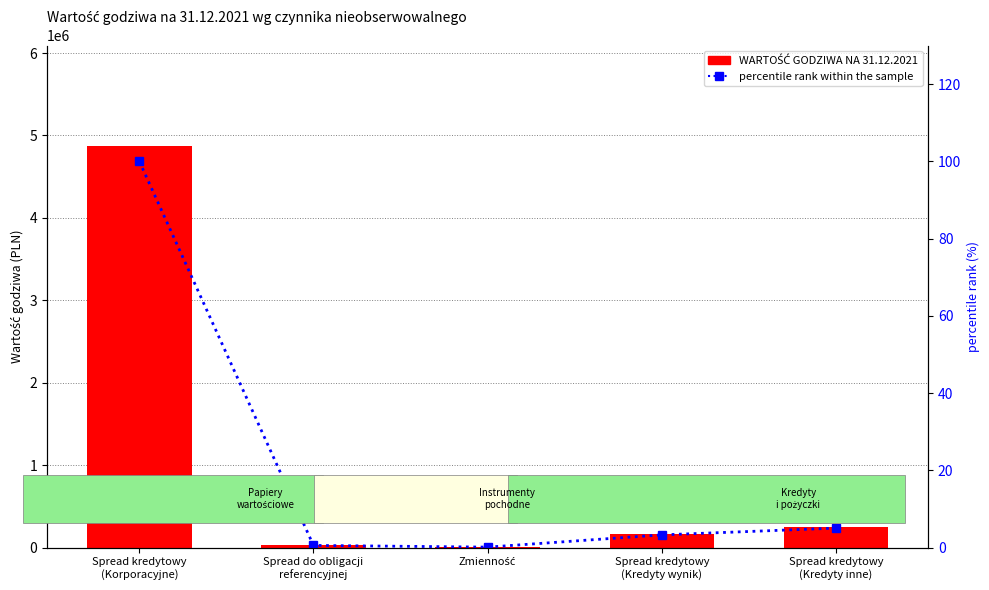

What is the sum of the percentile rank within the sample values at Spread kredytowy
(Kredyty wynik) and Spread kredytowy
(Korporacyjne)?

103.3